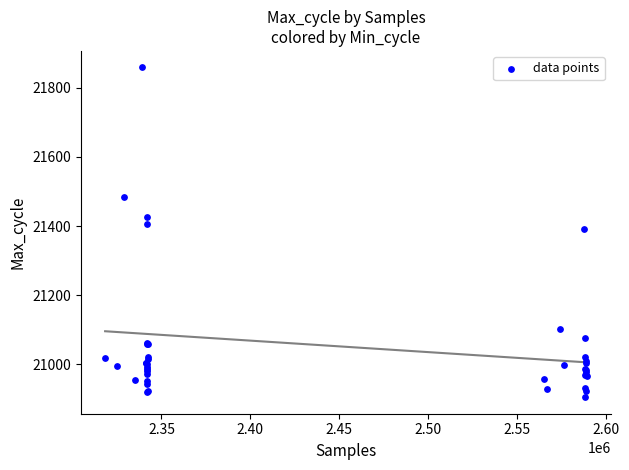

What Y value in the scatter plot is closest to 21382?

21393